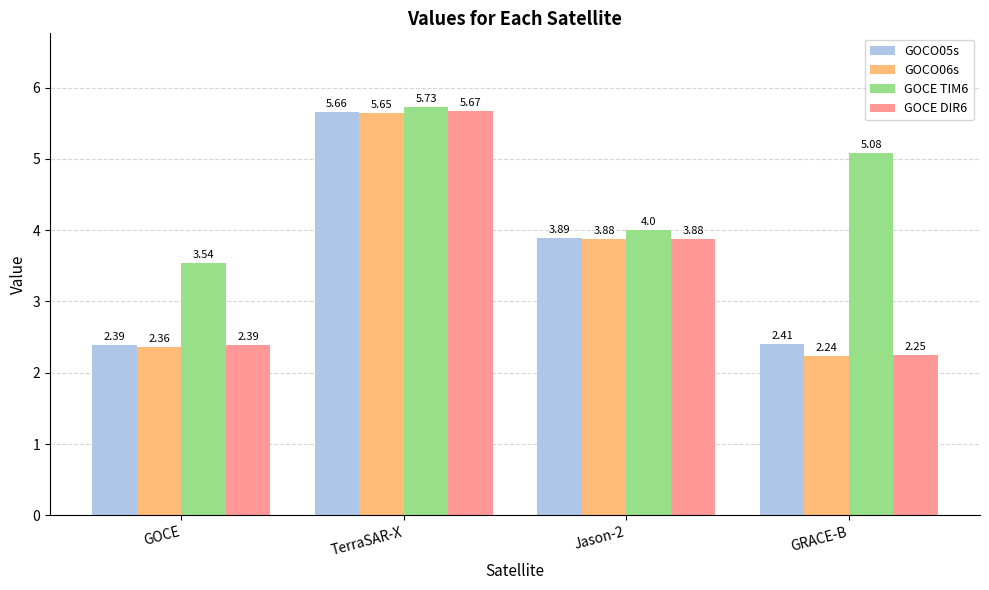

True or false: GOCE DIR6 has a value of 3.1 at GRACE-B.

False